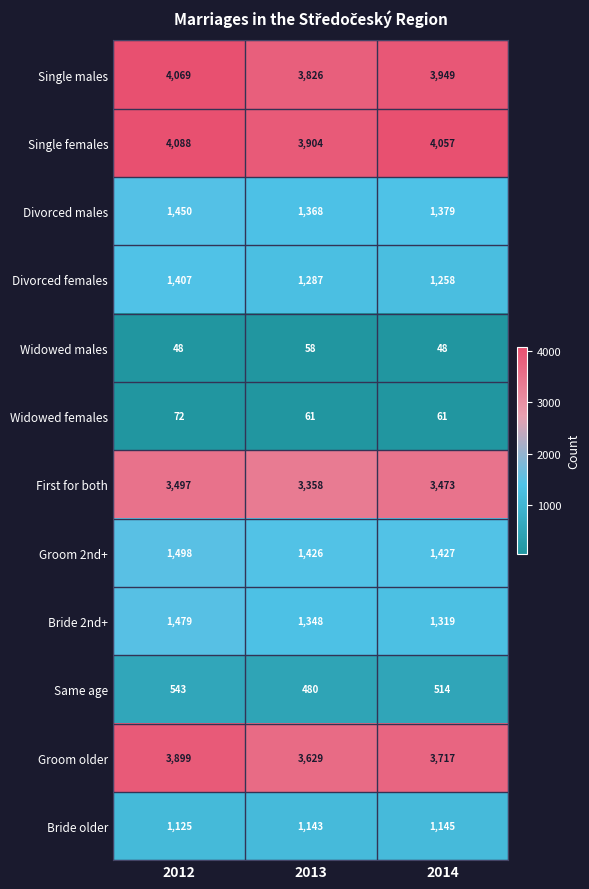

What is the maximum value shown in the chart?

4088